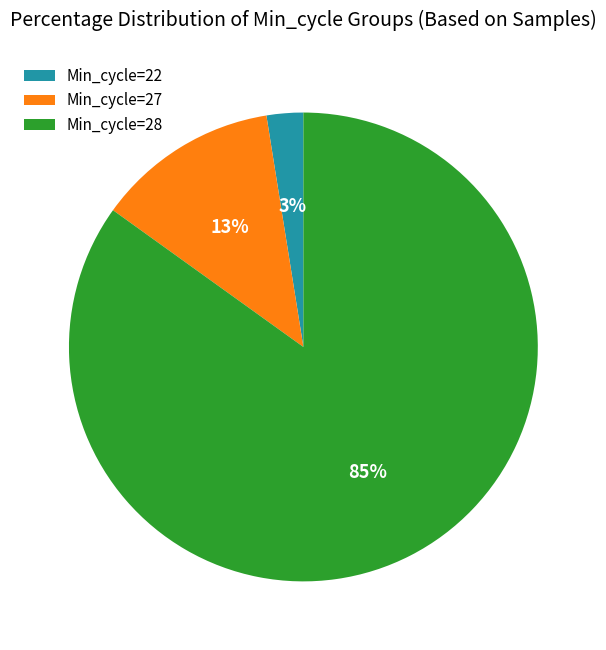

Rank the categories by value from lowest to highest.

Min_cycle=22, Min_cycle=27, Min_cycle=28